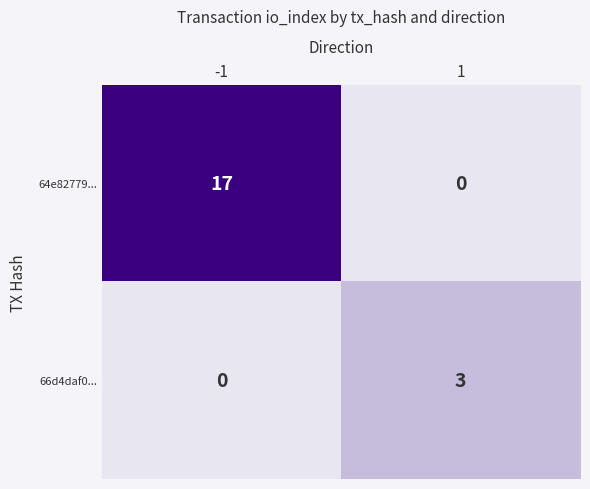

Rank the series by their maximum value, from highest to lowest.

64e82779..., 66d4daf0...